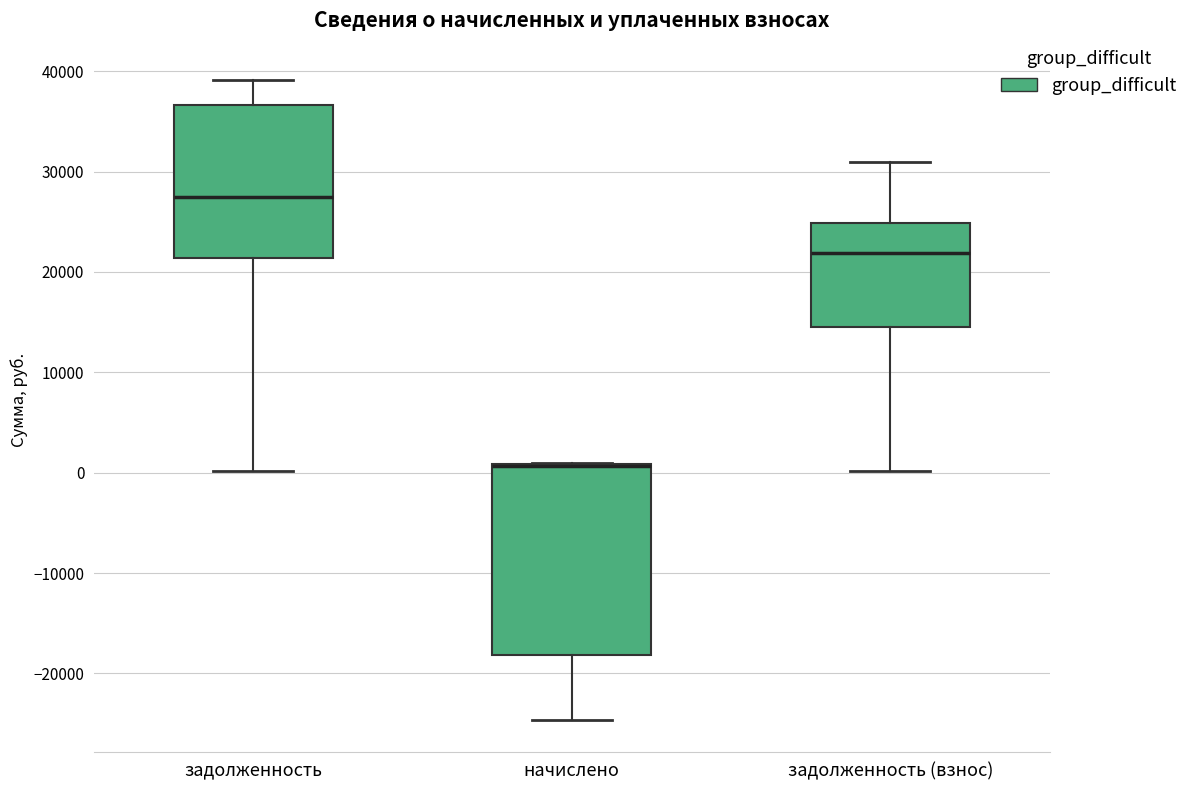

Reading left to right, read every box against the y-axis: the position of its median line, the range the box covers, and the ends of its whiskers. The values are not printed on the chart, so give them approximately, as read against the axis.

задолженность: median 27000, box 21000 to 37000, whiskers 0 to 39000
начислено: median 1000 (drawn on the box's upper edge), box -18000 to 1000, whiskers -25000 to 1000
задолженность (взнос): median 22000, box 15000 to 25000, whiskers 0 to 31000